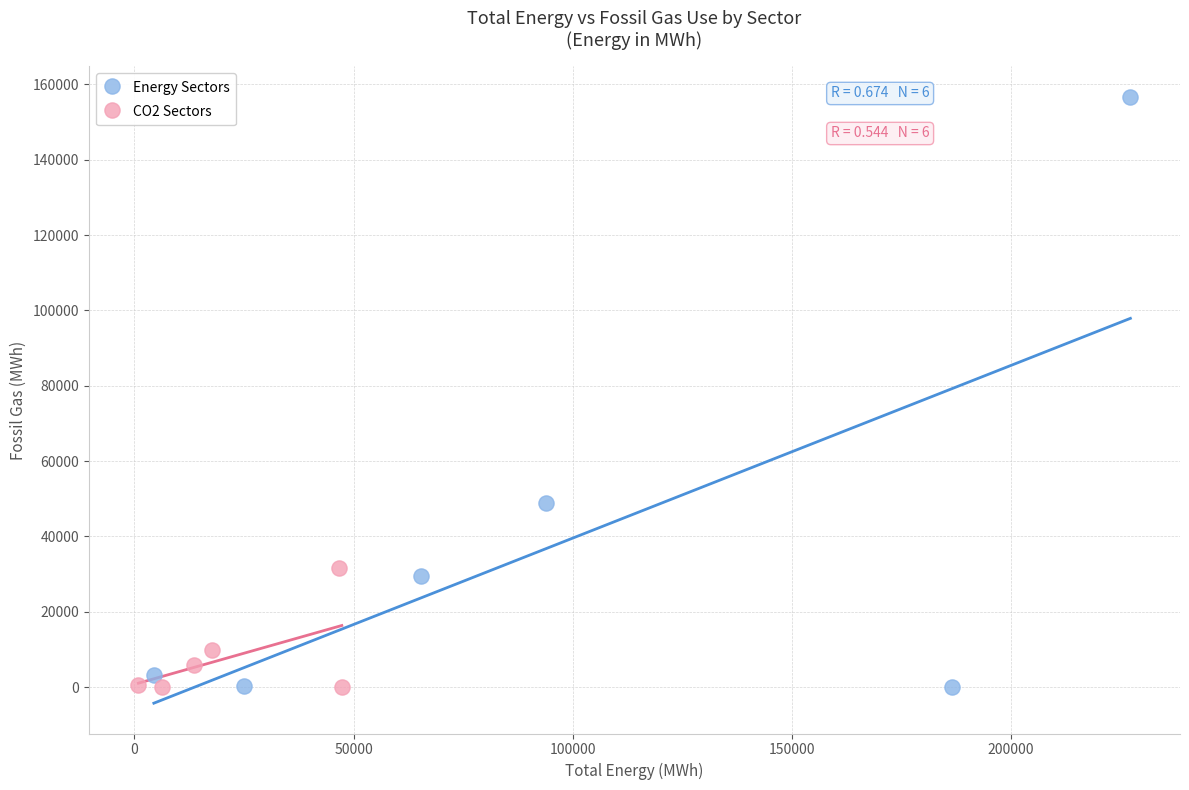

What are all the series names shown in the legend?

Energy Sectors, CO2 Sectors